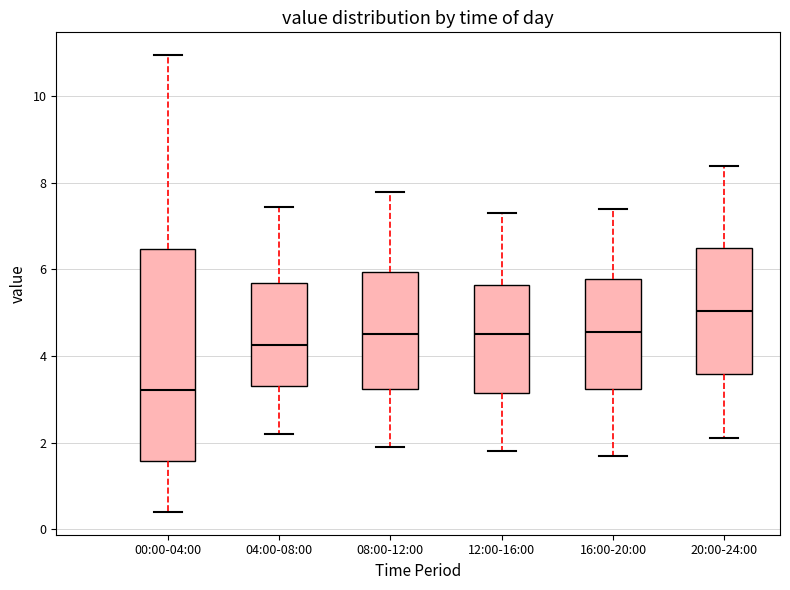

Reading left to right, transcribe this box plot: for each box, give where its median line is, the range the box spans, and where its two whiskers end, as read against the y-axis. The values are not printed on the chart, so give them approximately, as read against the axis.

00:00-04:00: median 3.2, box 1.6 to 6.4, whiskers 0.4 to 11.0
04:00-08:00: median 4.2, box 3.4 to 5.6, whiskers 2.2 to 7.4
08:00-12:00: median 4.6, box 3.2 to 6.0, whiskers 2.0 to 7.8
12:00-16:00: median 4.6, box 3.2 to 5.6, whiskers 1.8 to 7.4
16:00-20:00: median 4.6, box 3.2 to 5.8, whiskers 1.8 to 7.4
20:00-24:00: median 5.0, box 3.6 to 6.6, whiskers 2.2 to 8.4